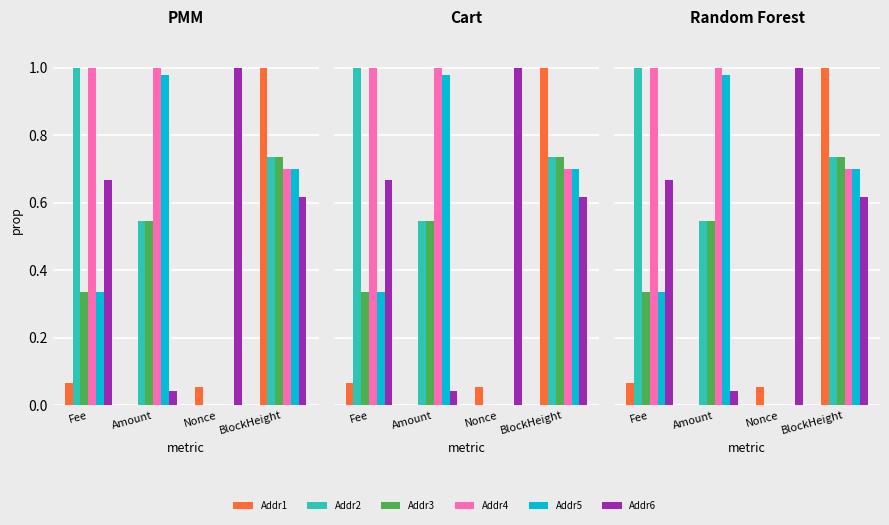

Is the value of Addr5 at Nonce greater than the value of Addr1 at Amount?

Yes